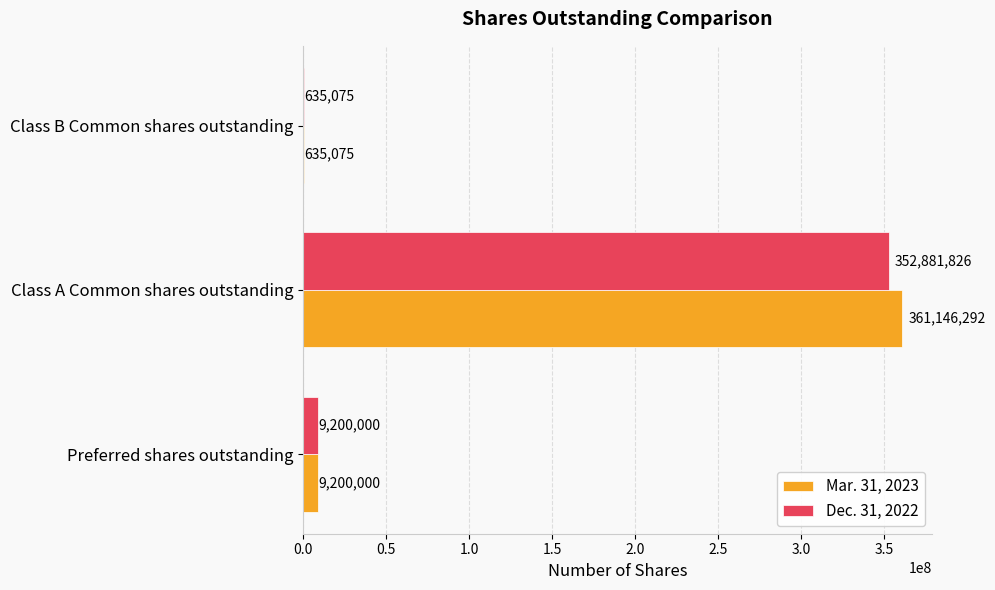

Which category has the highest value across all series?

Class A Common shares outstanding